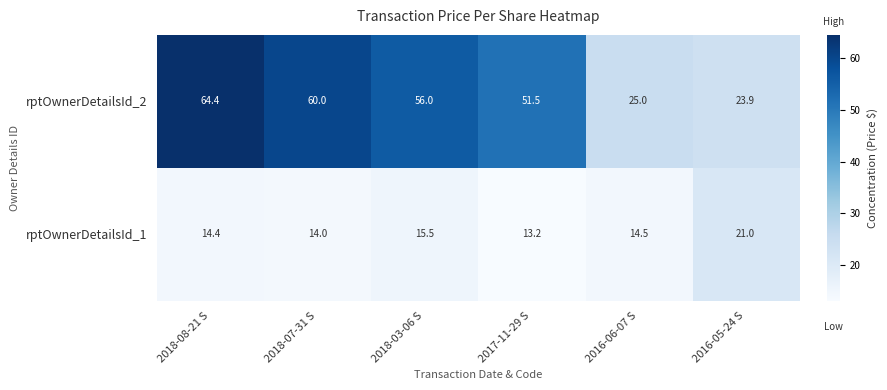

Between 2018-07-31 S and 2016-05-24 S, which series saw the biggest shift?

rptOwnerDetailsId_2